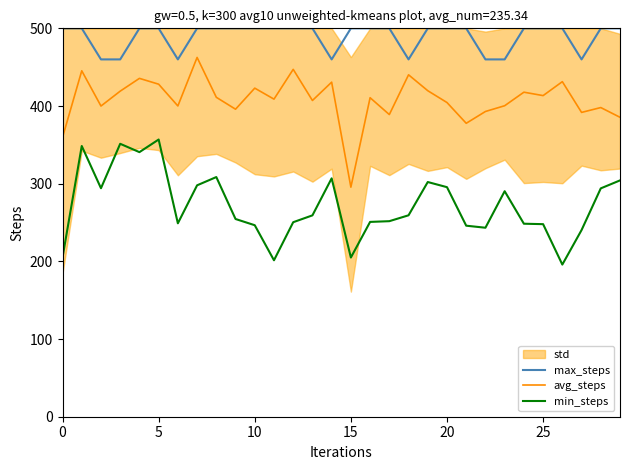

True or false: max_steps has a value of 500.0 at 20.

True